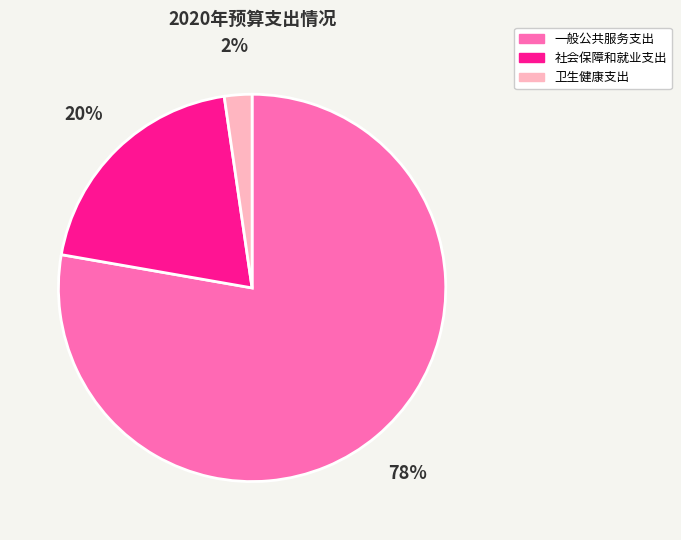

Which category has the smallest portion of the pie?

卫生健康支出